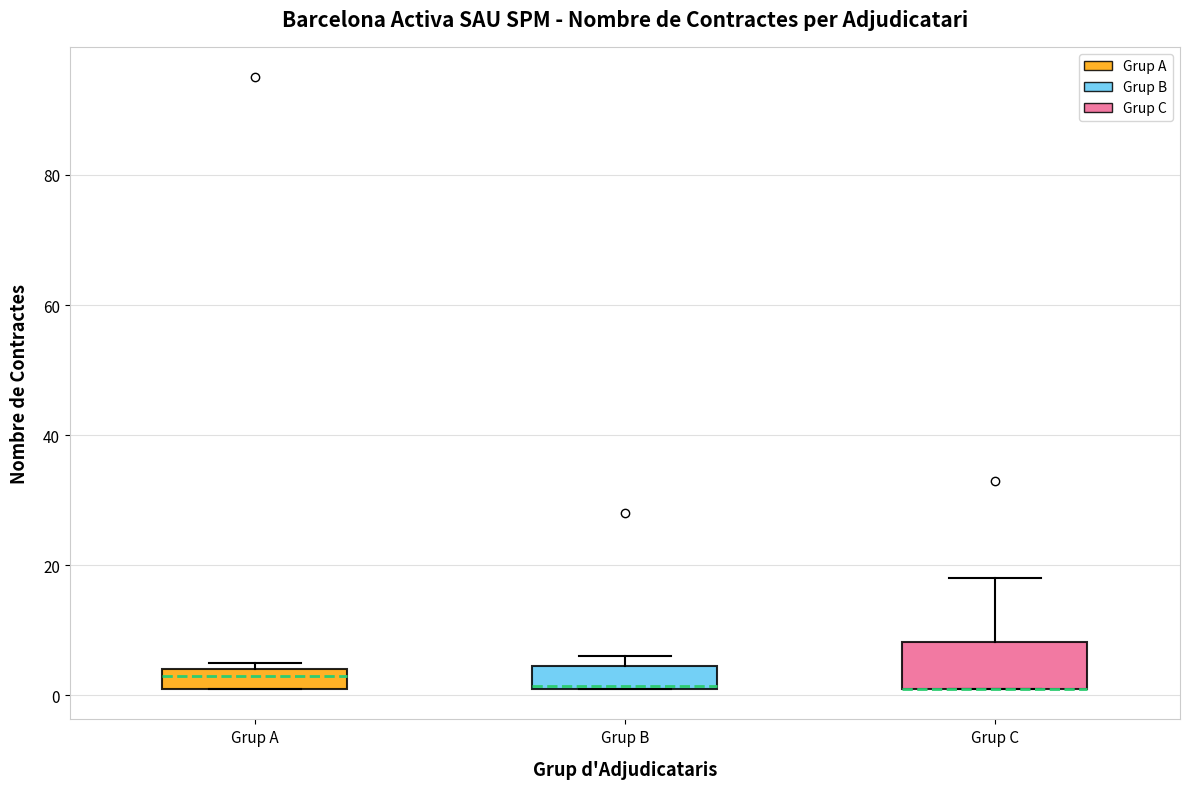

Where is the lower edge of the box for Grup B on the y-axis? The values are not printed on the chart, so give them approximately, as read against the axis.

2